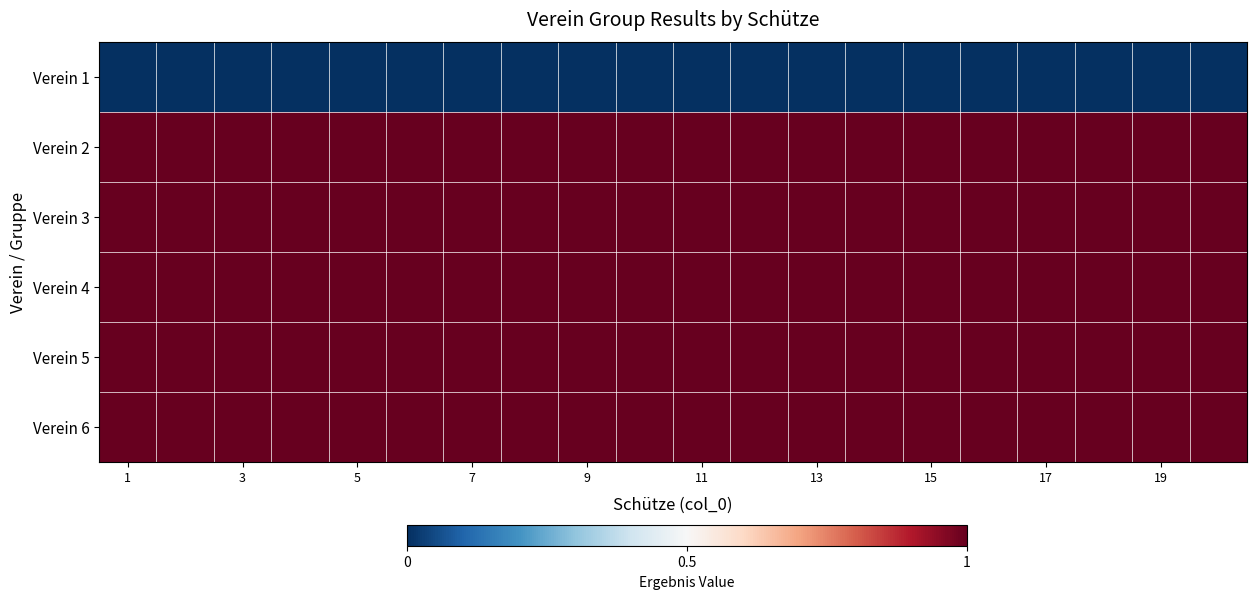

Rank the series by their maximum value, from highest to lowest.

Verein 2, Verein 3, Verein 4, Verein 5, Verein 6, Verein 1